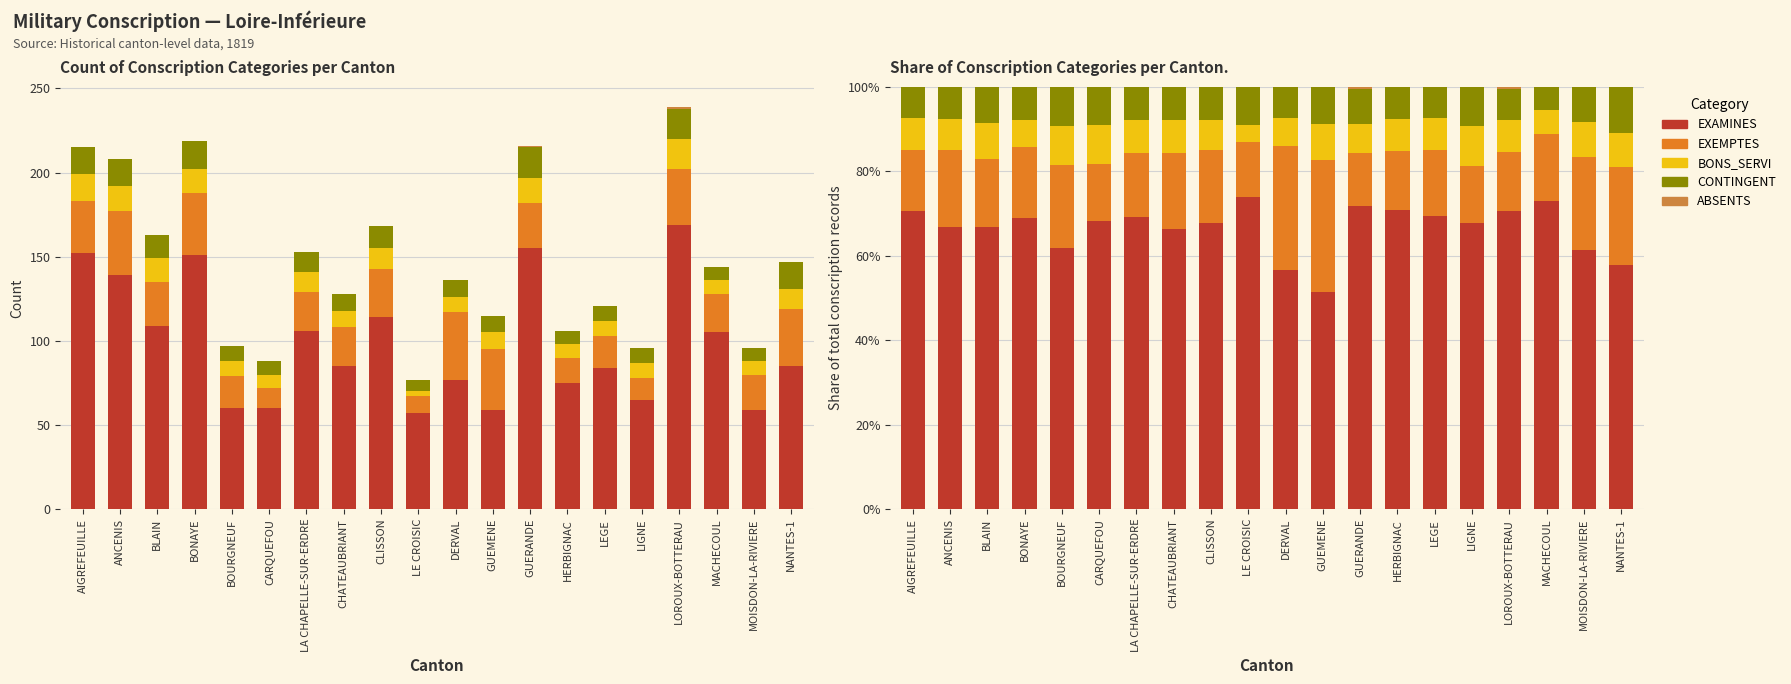

What is the approximate value of EXEMPTES at LIGNE?

13.5